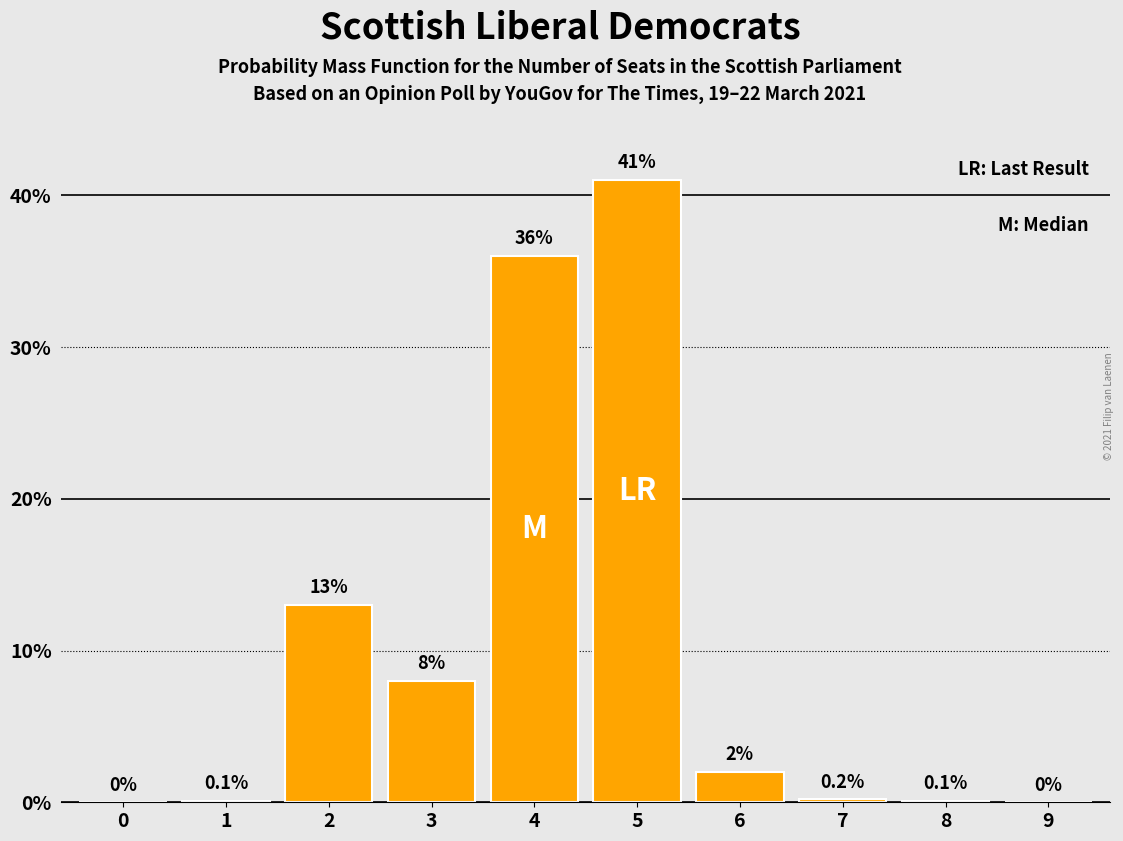

Are the bars horizontal?

No